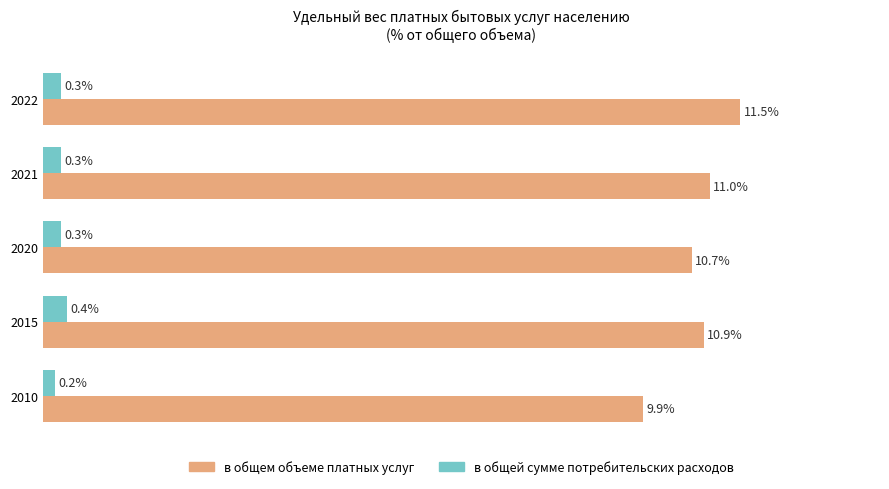

Between 2015 and 2020, which series saw the biggest shift?

в общем объеме платных услуг